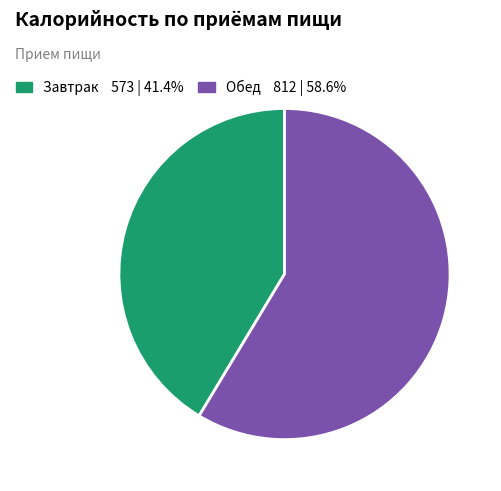

True or false: Обед accounts for 59% of the total.

True